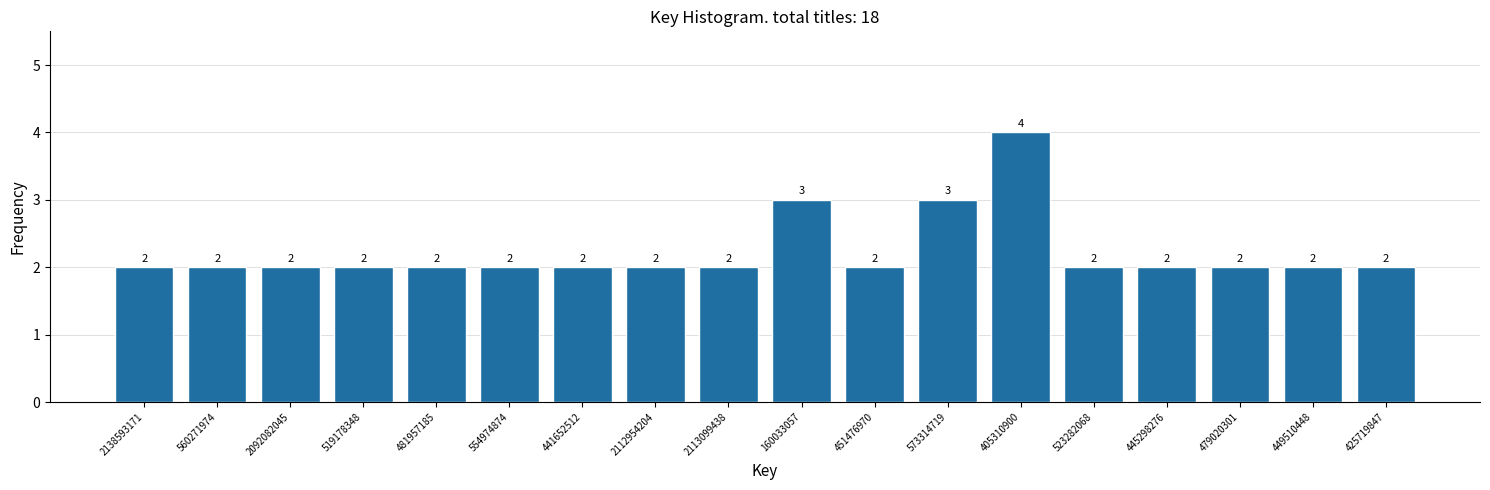

Reading left to right, what are all the values shown in this chart?

2138593171=2	560271974=2	2092082045=2	519178348=2	481957185=2	554974874=2	441652512=2	2112954204=2	2113099438=2	160033057=3	451476970=2	573314719=3	405310900=4	523282068=2	445298276=2	479020301=2	449510448=2	425719847=2